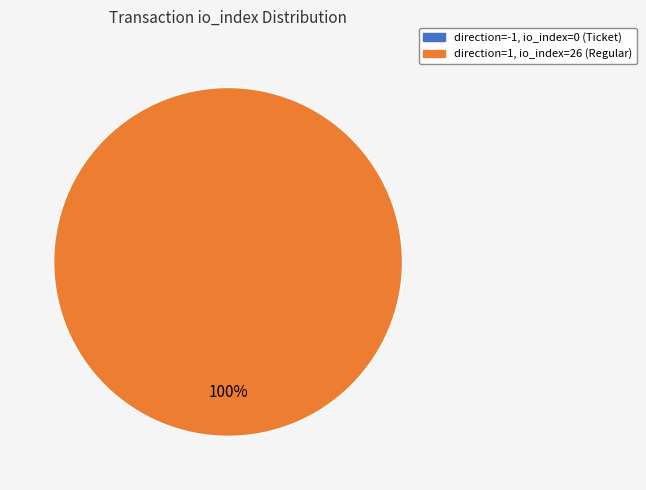

To the nearest percent, what portion does direction=1 (io_index=26) represent?

100%